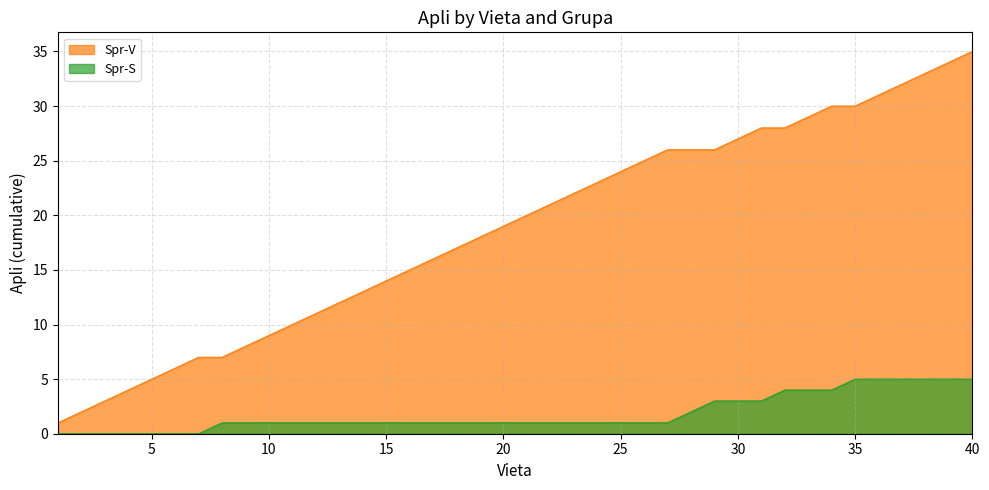

Which series has the largest total across all categories?

Spr-V